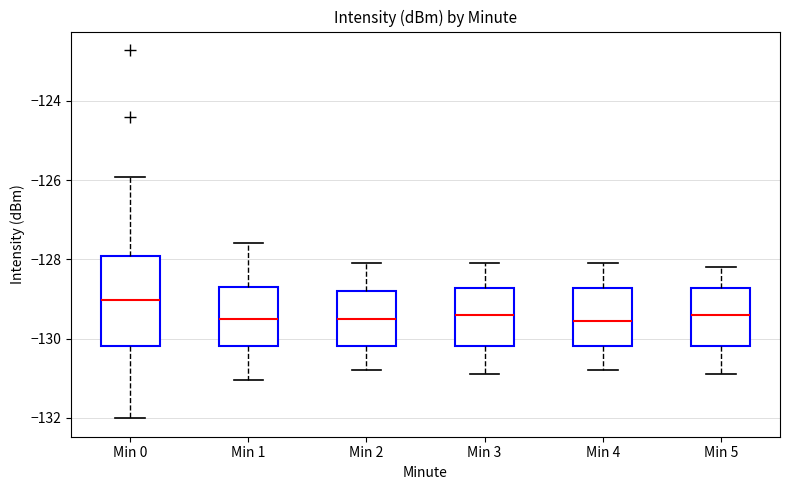

Where is the lower edge of the box for Min 4 on the y-axis? The values are not printed on the chart, so give them approximately, as read against the axis.

-130.2